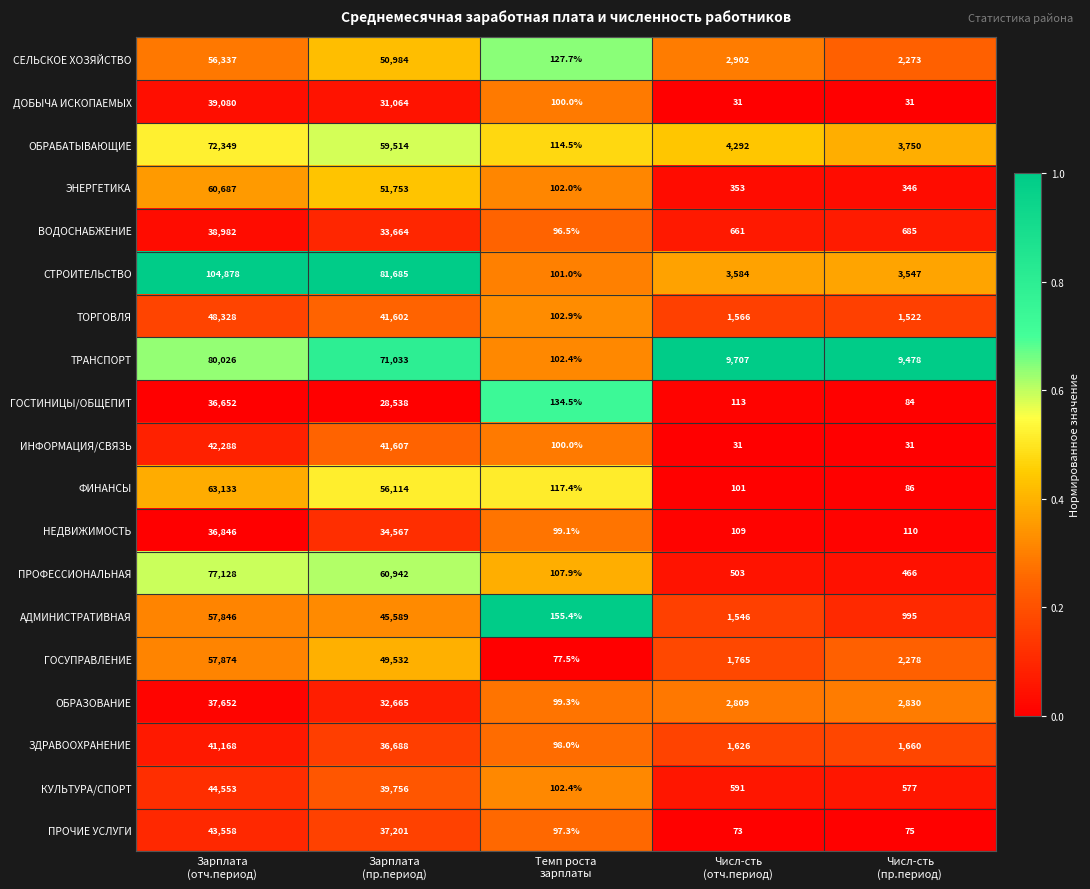

What is the sum of all ПРОЧИЕ УСЛУГИ values?

81004.3